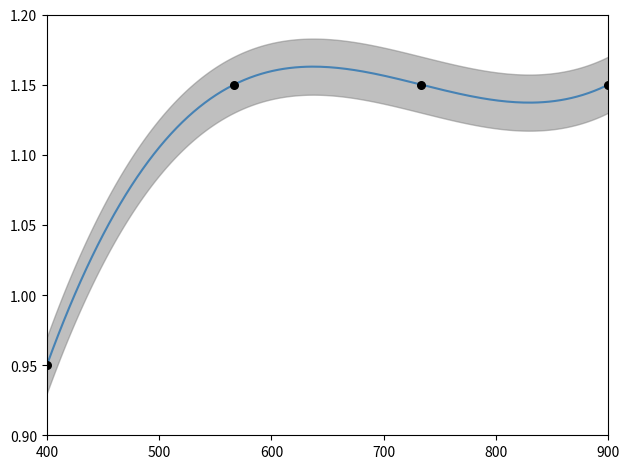

Which has a higher value, 3 or 2?

3